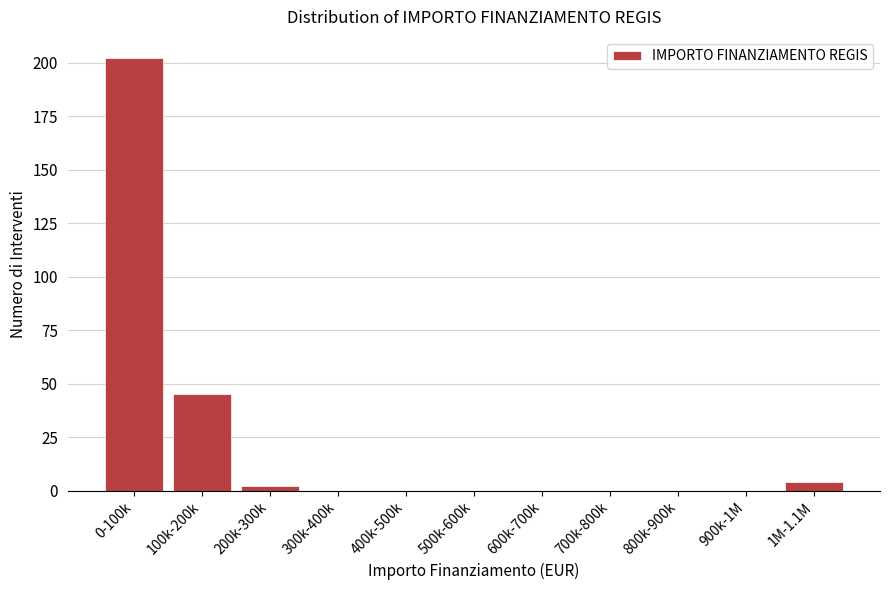

Reading left to right, list all the values displayed in this chart.

0-100k=202	100k-200k=45	200k-300k=2	300k-400k=0	400k-500k=0	500k-600k=0	600k-700k=0	700k-800k=0	800k-900k=0	900k-1M=0	1M-1.1M=4